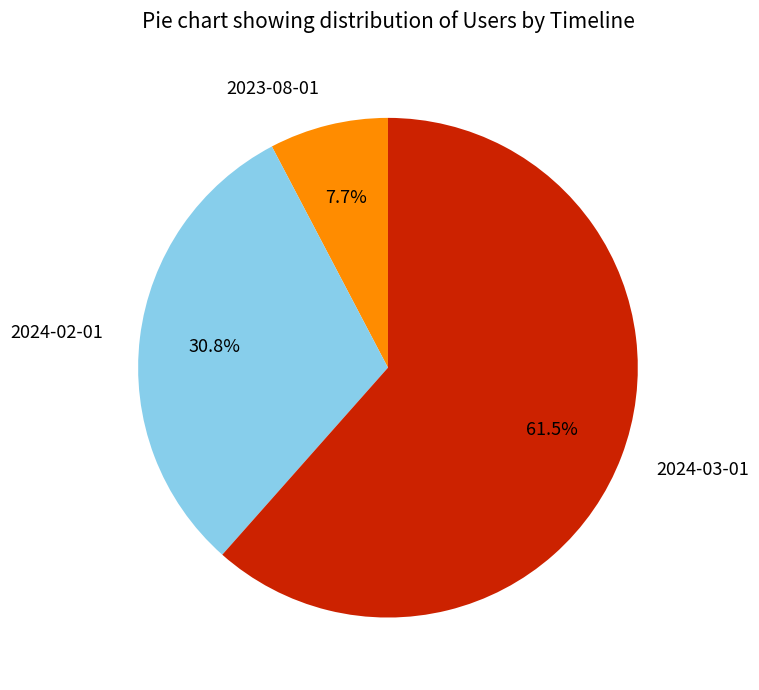

What is the largest slice in the pie chart?

2024-03-01